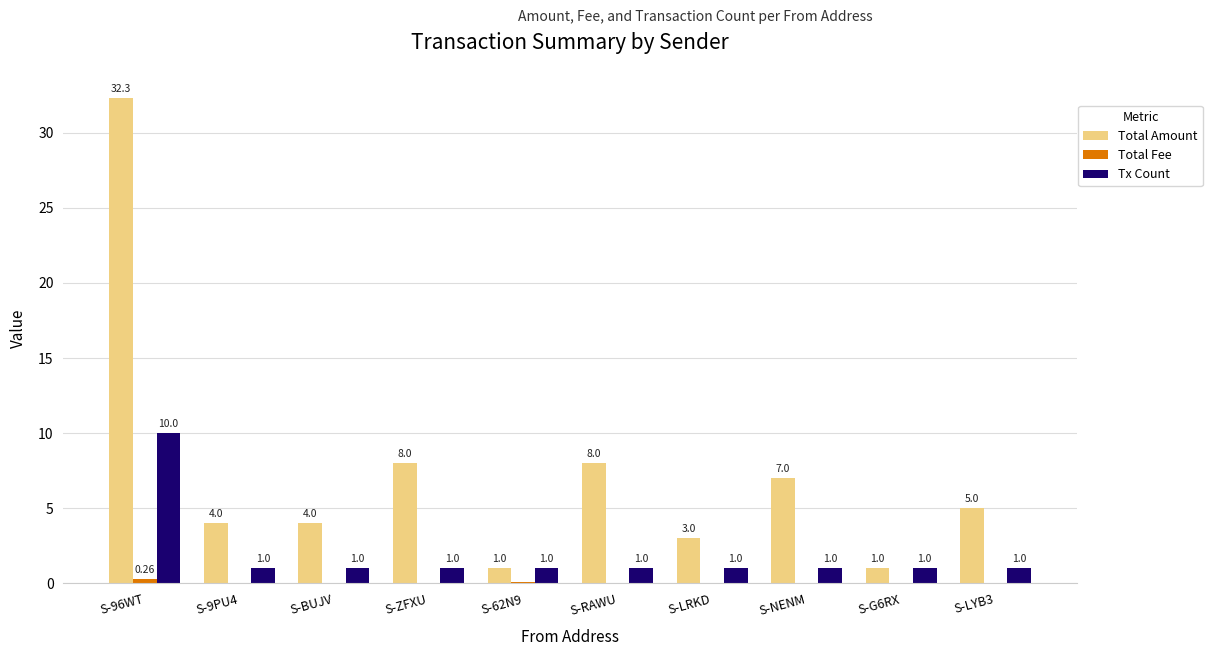

Between S-BUJV and S-RAWU, which series saw the biggest shift?

Total Amount